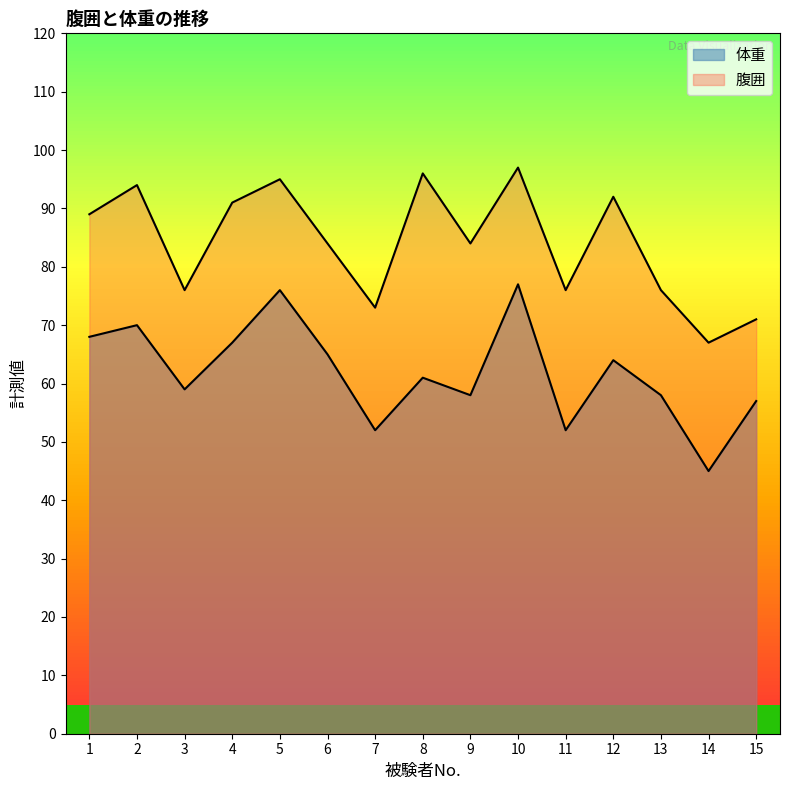

How many series are shown in this chart?

2